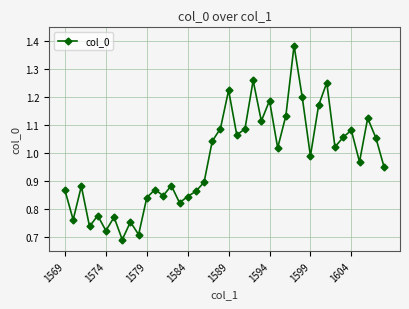

What is the difference between the second highest and second lowest values?

0.6